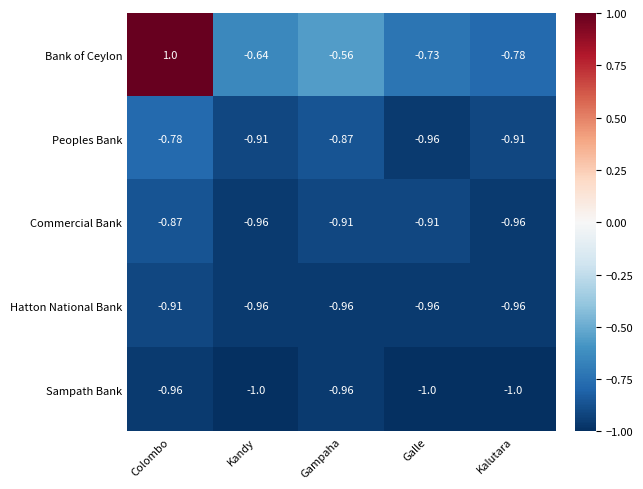

Which series changed the most between Colombo and Galle?

Bank of Ceylon